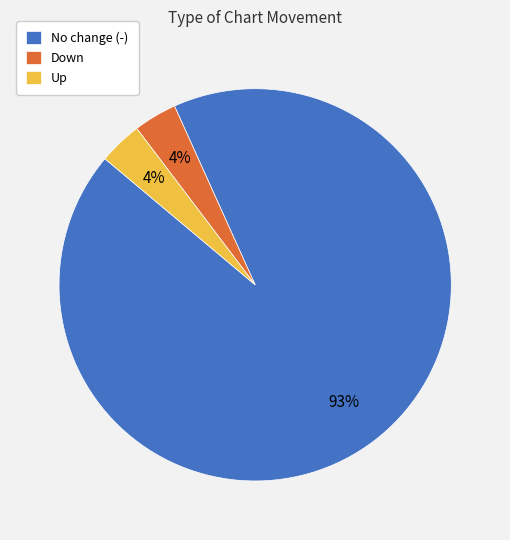

Is there a majority slice in this chart?

Yes